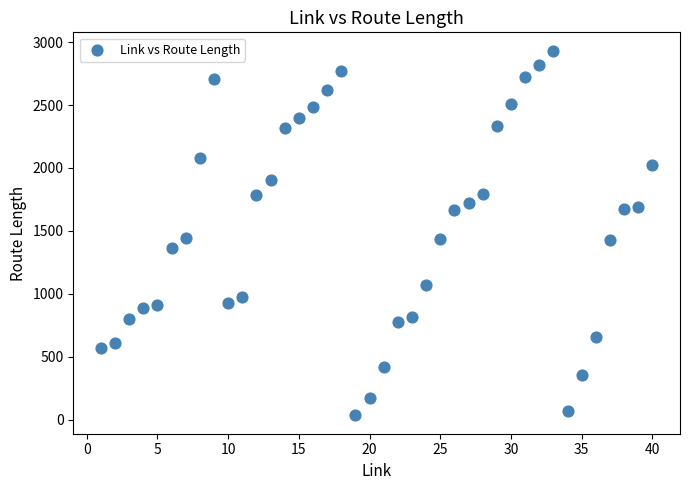

What is the range of Y values (max minus min)?

2899.8